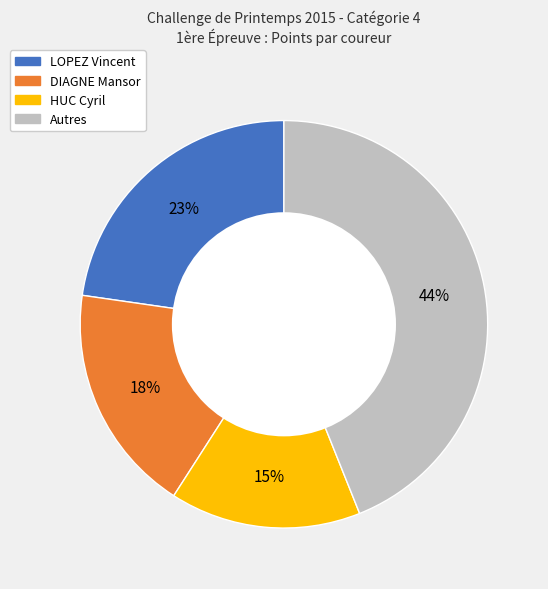

Is there any slice that represents more than half of the pie?

No